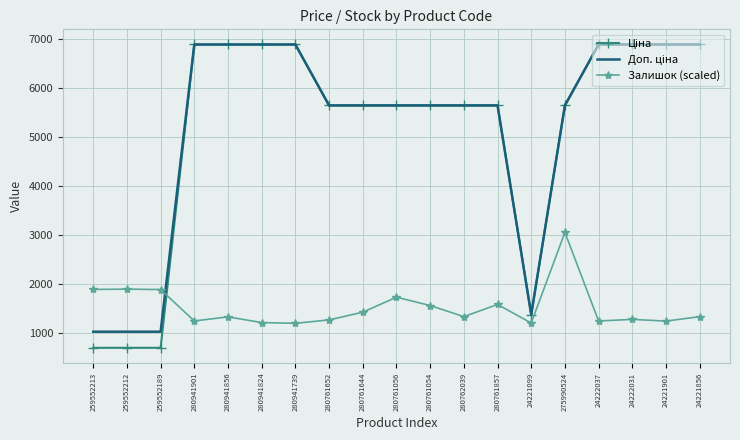

What is the maximum value shown in the chart?

6879.5